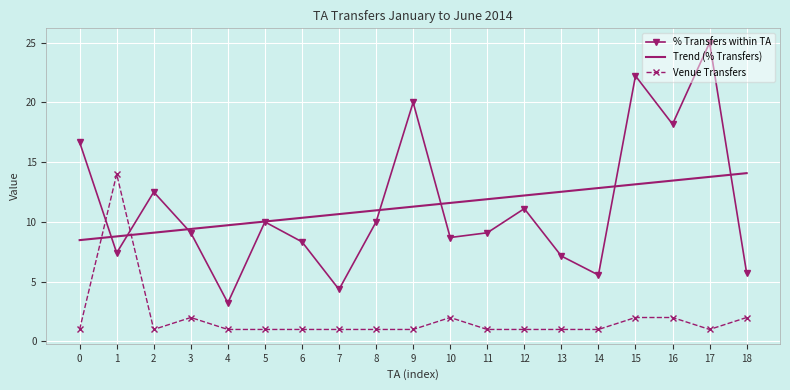

At which category is the sum across all series the highest?

17